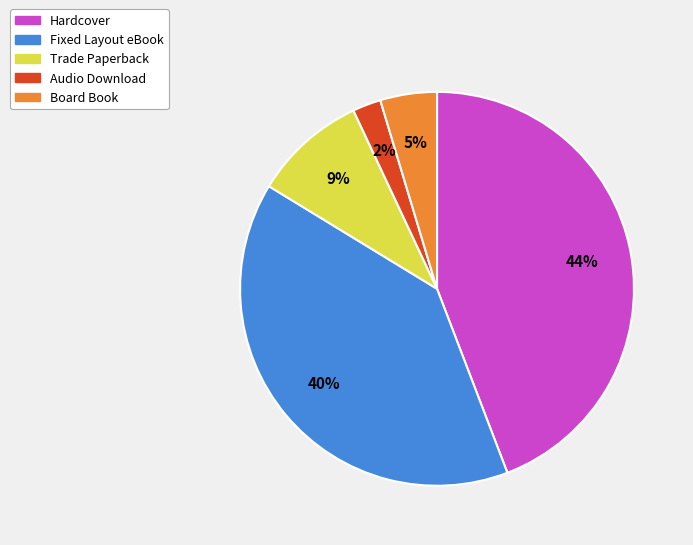

True or false: Hardcover accounts for 44% of the total.

True